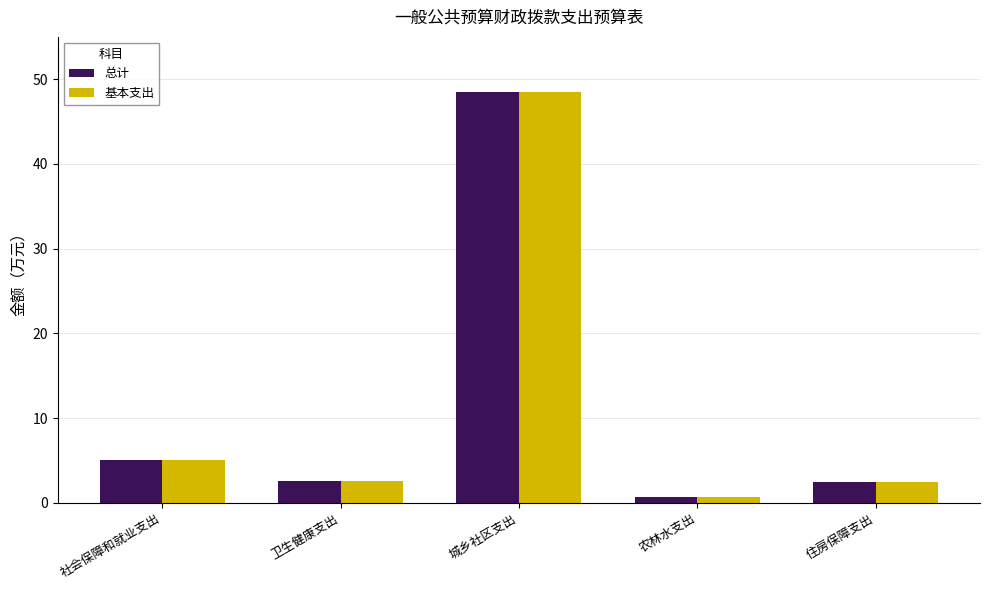

At which category is the sum across all series the highest?

城乡社区支出